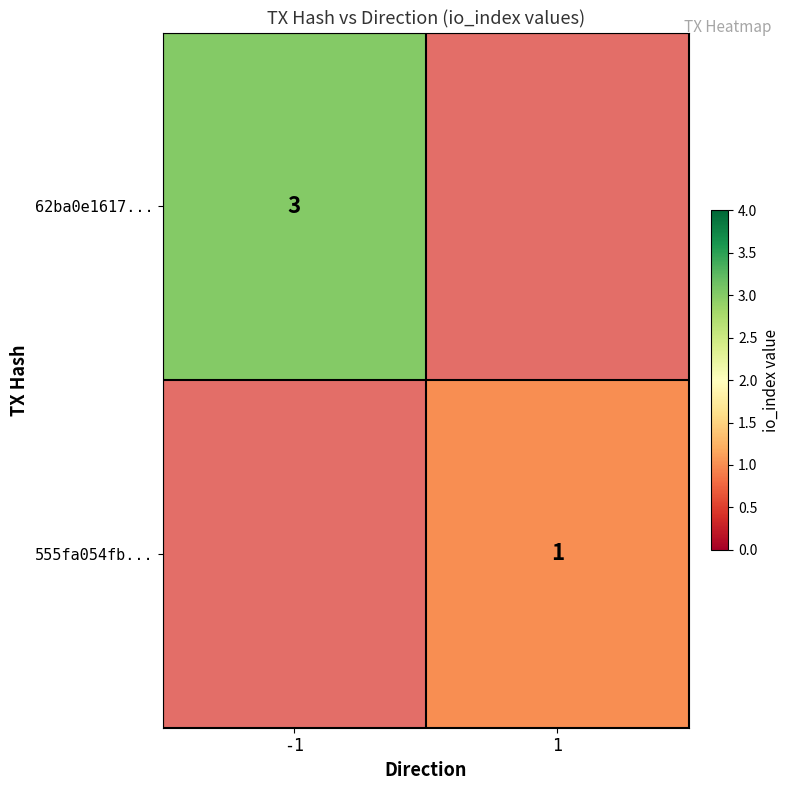

What is the greatest value displayed?

3.0